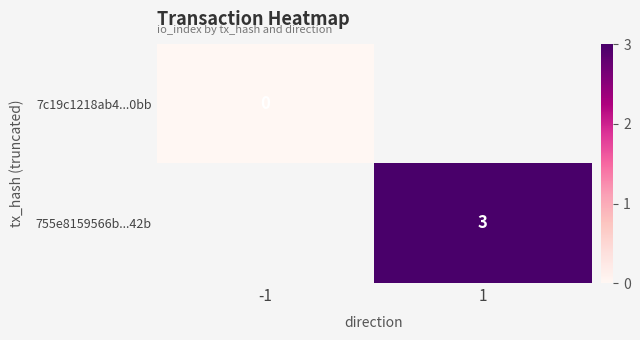

The value of 755e8159566b...42b at 1 is 3. True or false?

True